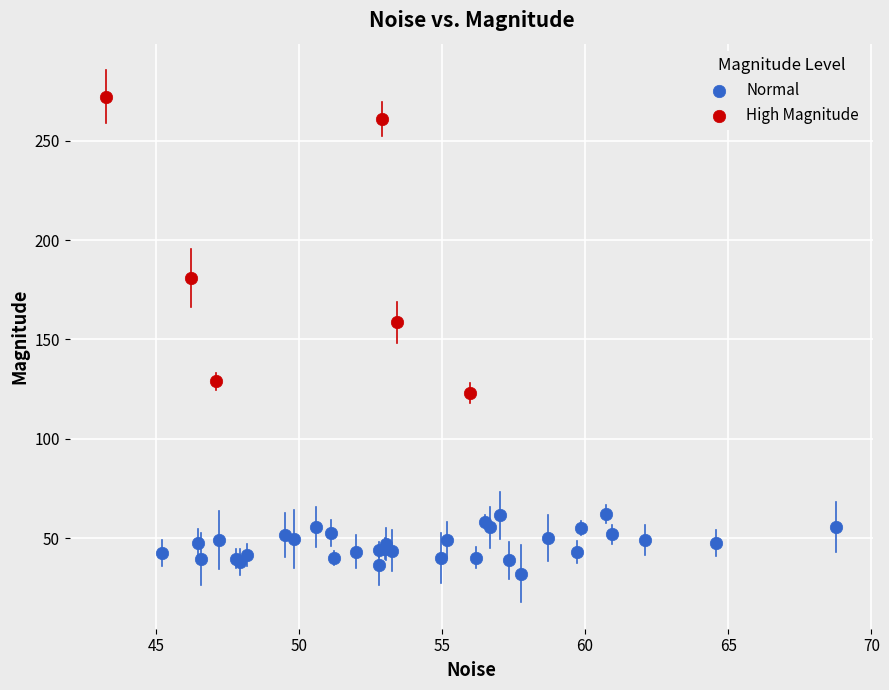

Which series contains the highest Y value?

High Magnitude